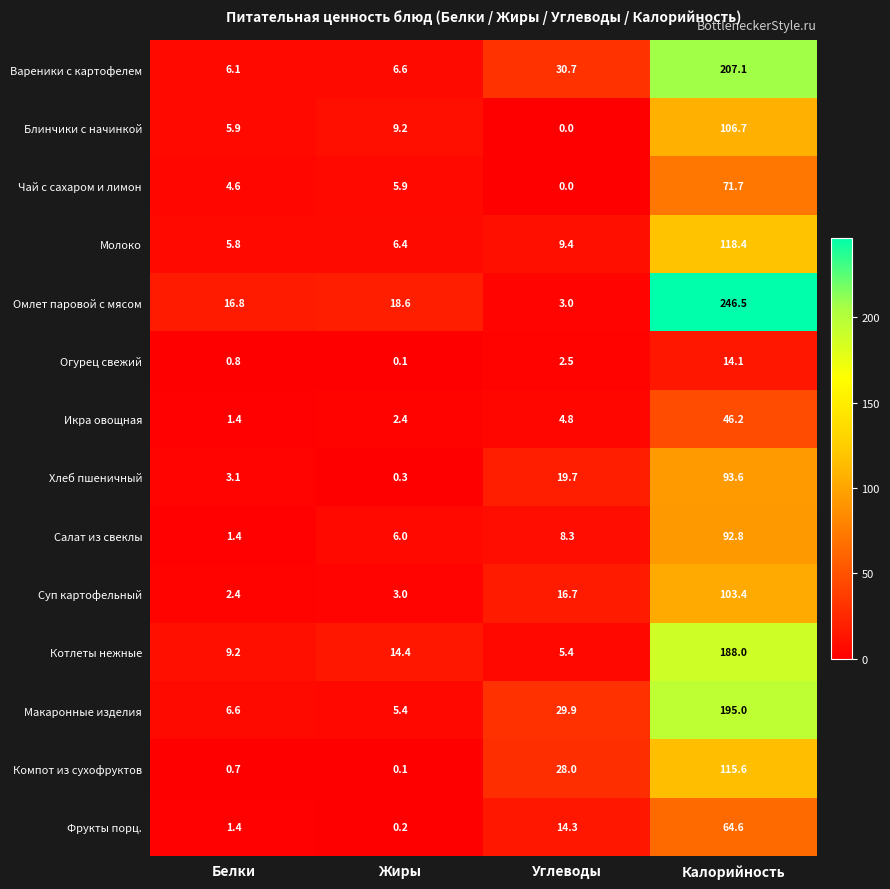

Rank the categories by Котлеты нежные value from highest to lowest.

Калорийность, Жиры, Белки, Углеводы